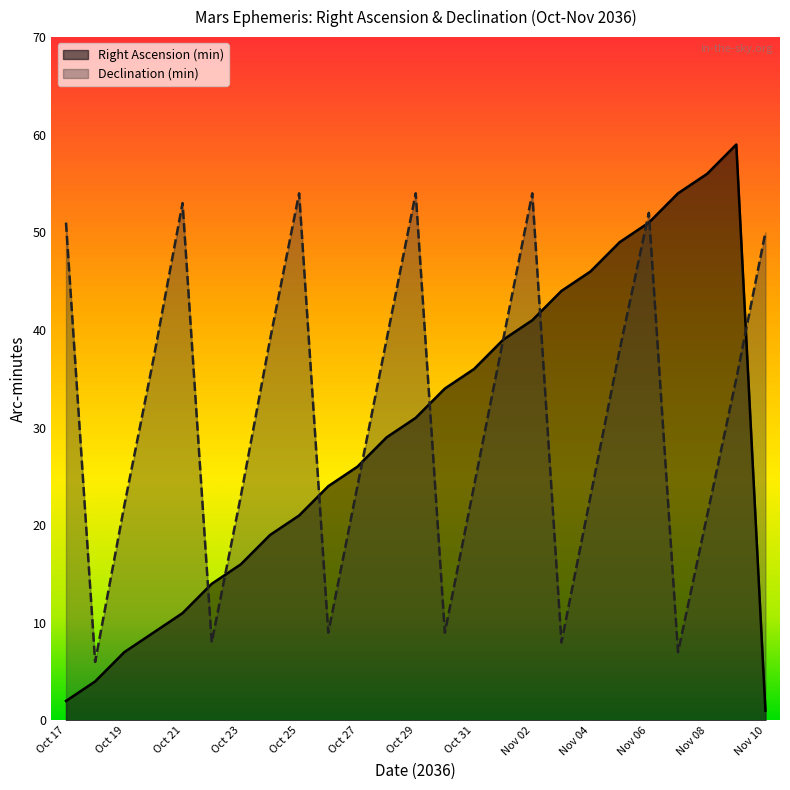

What is the average value of the Right Ascension (min) series?

29